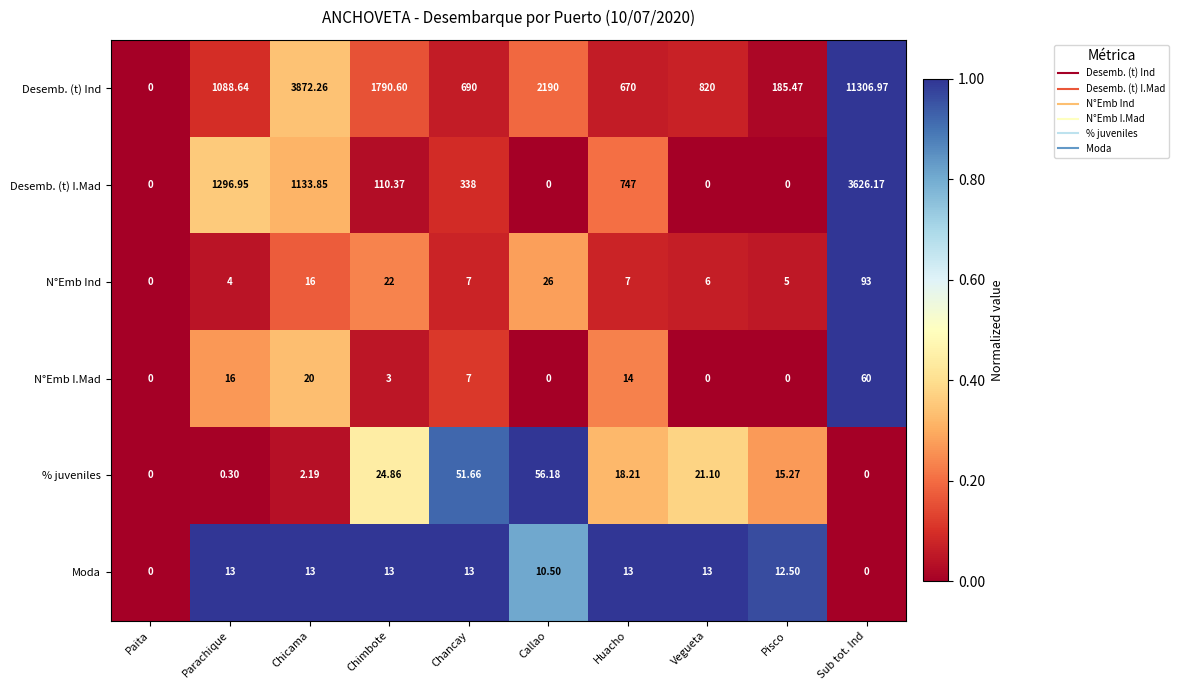

Which series has the widest spread of values?

Desemb. (t) Ind